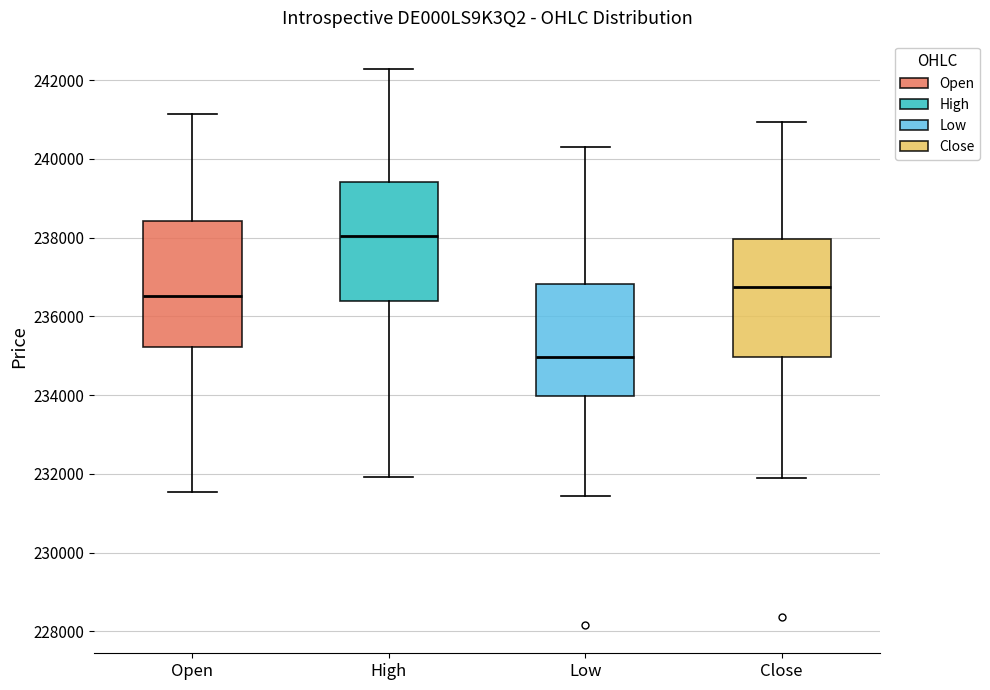

Which box's median line is the lowest?

Low